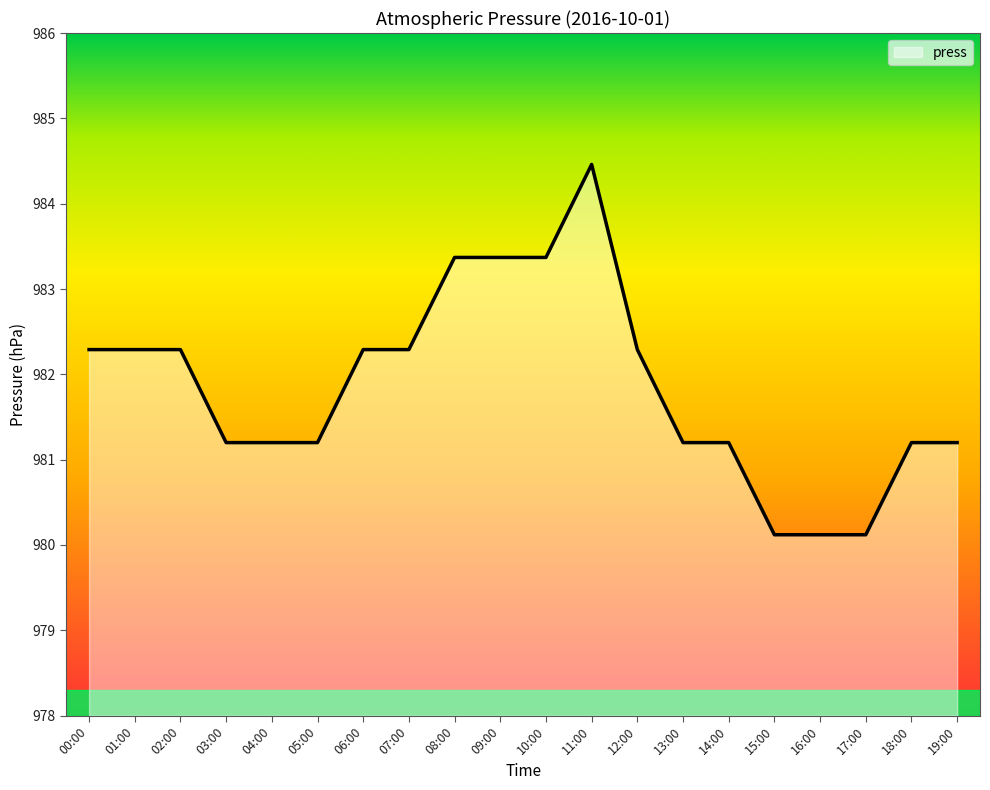

Reading right to left, extract all data points from this chart.

19:00=981.2	18:00=981.2	17:00=980.1	16:00=980.1	15:00=980.1	14:00=981.2	13:00=981.2	12:00=982.3	11:00=984.5	10:00=983.4	09:00=983.4	08:00=983.4	07:00=982.3	06:00=982.3	05:00=981.2	04:00=981.2	03:00=981.2	02:00=982.3	01:00=982.3	00:00=982.3